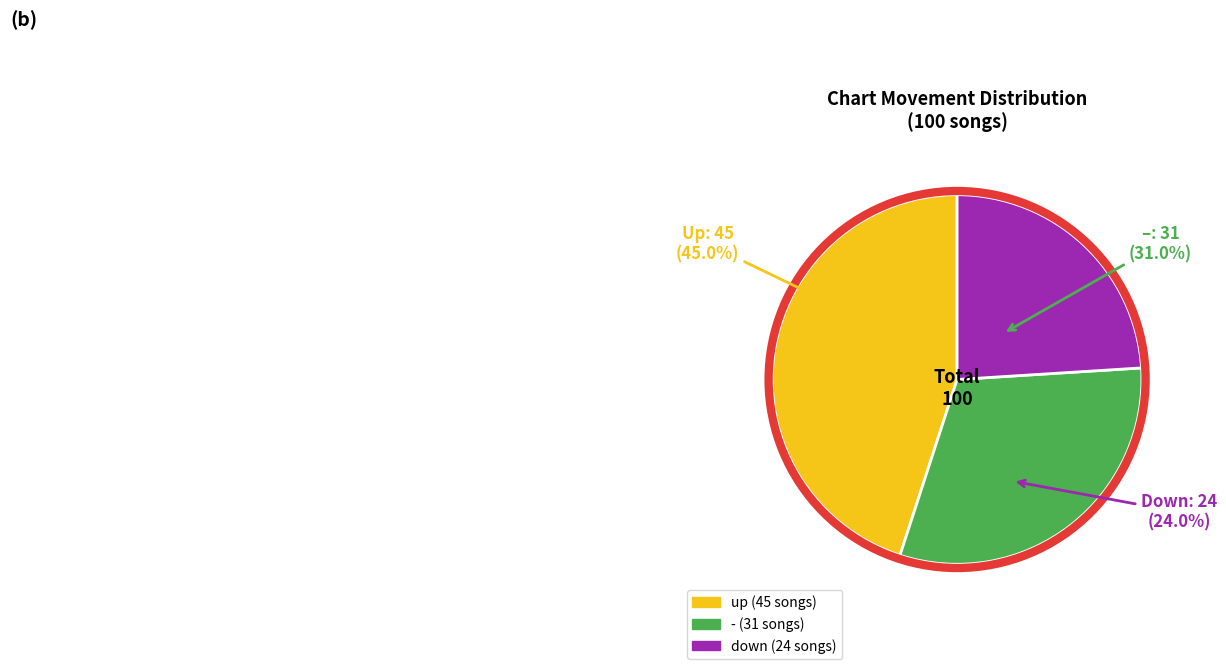

Combined, do - and down account for over 50%?

Yes